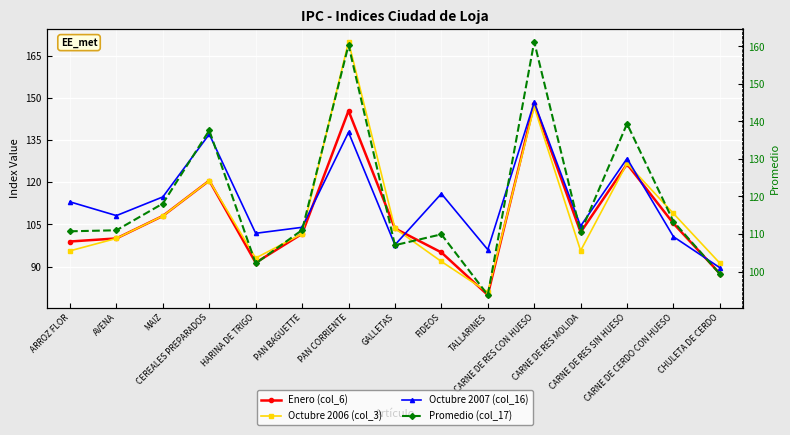

How many categories are shown in the chart?

15